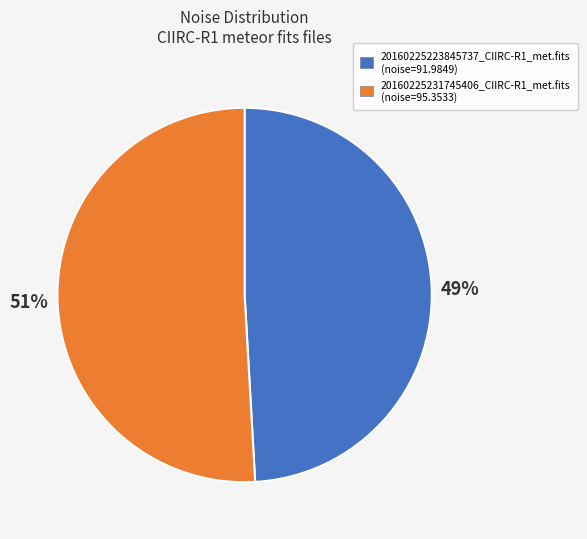

To the nearest percent, what portion does 20160225231745406_CIIRC-R1_met.fits represent?

51%